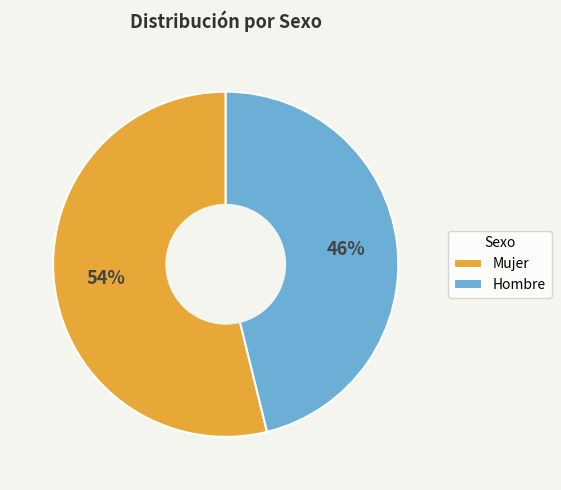

How many segments does this pie chart have?

2